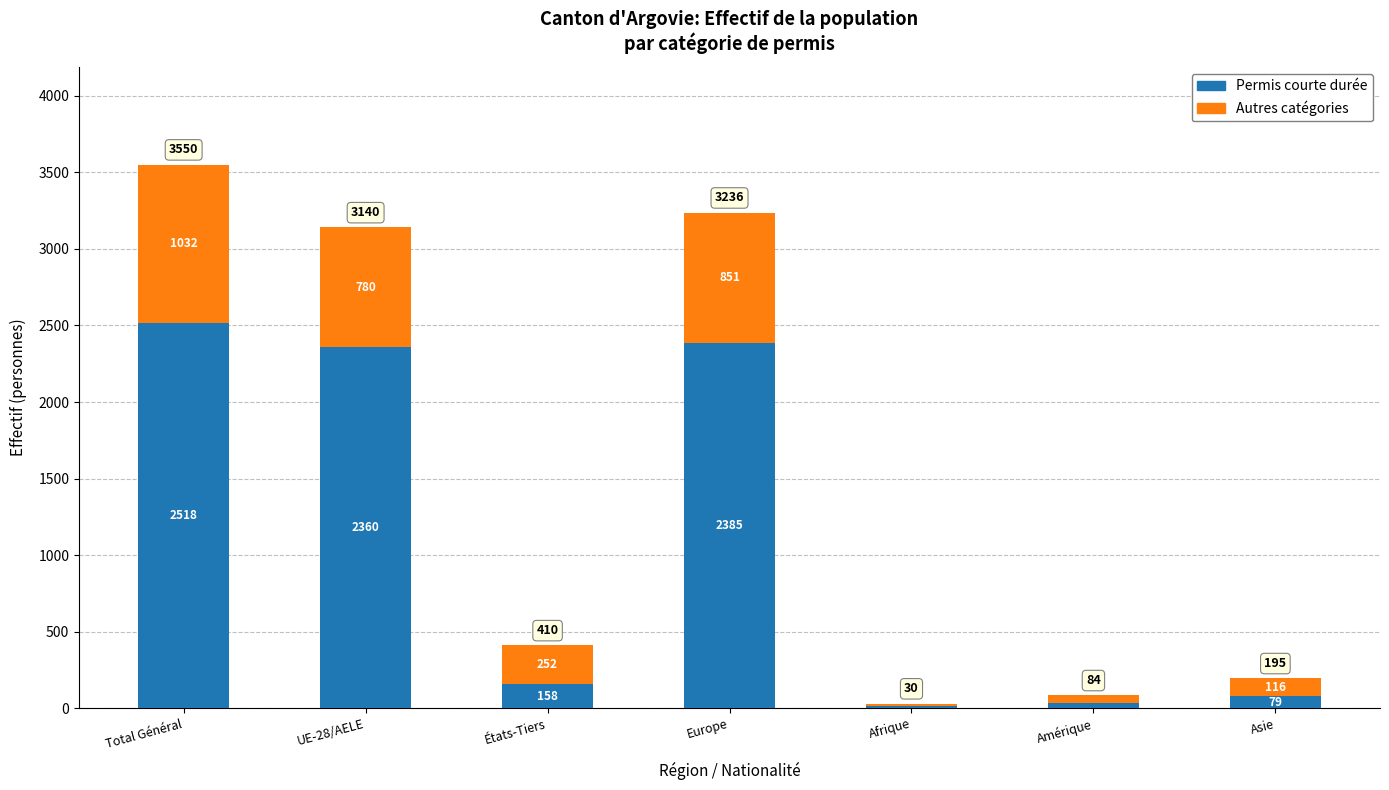

What is the sum of all Permis courte durée values?

7552